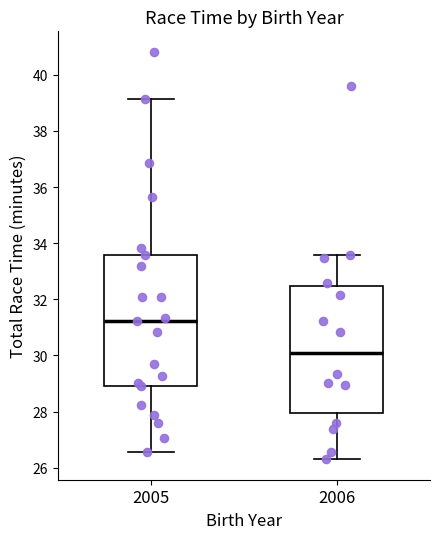

Reading left to right, read every box against the y-axis: the position of its median line, the range the box covers, and the ends of its whiskers. The values are not printed on the chart, so give them approximately, as read against the axis.

2005: median 31.2, box 29.0 to 33.6, whiskers 26.6 to 39.2
2006: median 30.0, box 28.0 to 32.4, whiskers 26.2 to 33.6